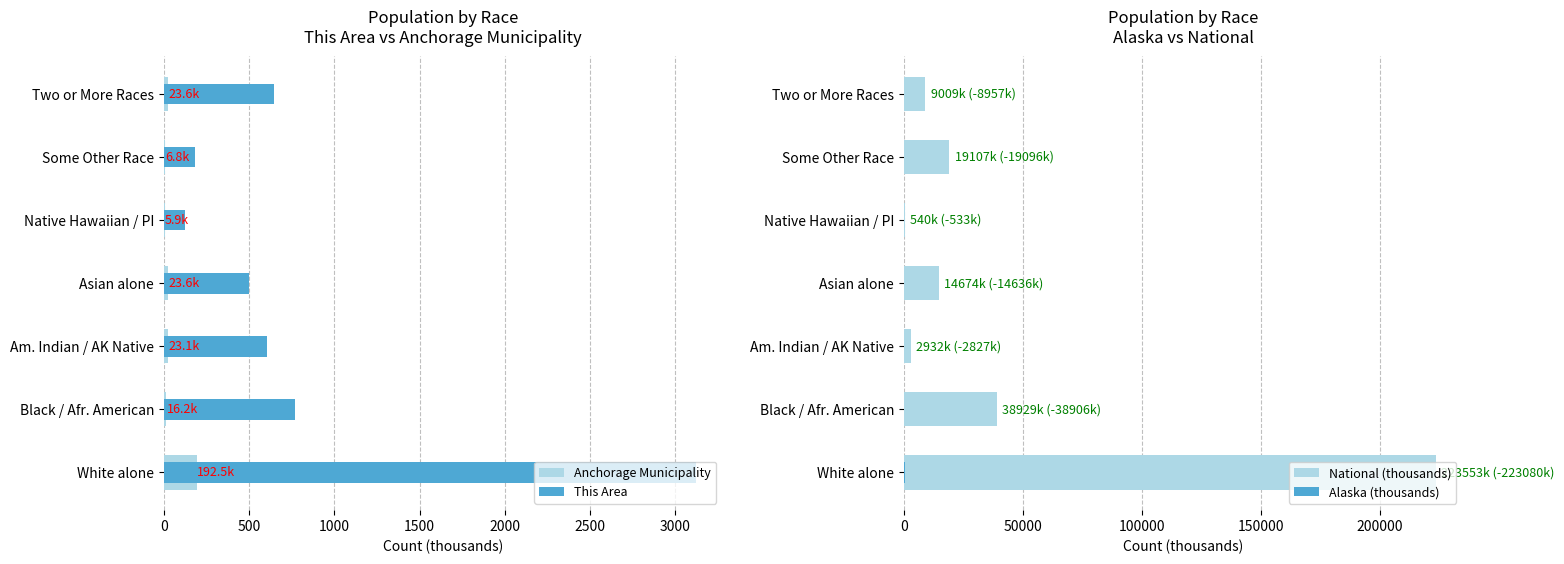

Which series has the largest total across all categories?

National (thousands)